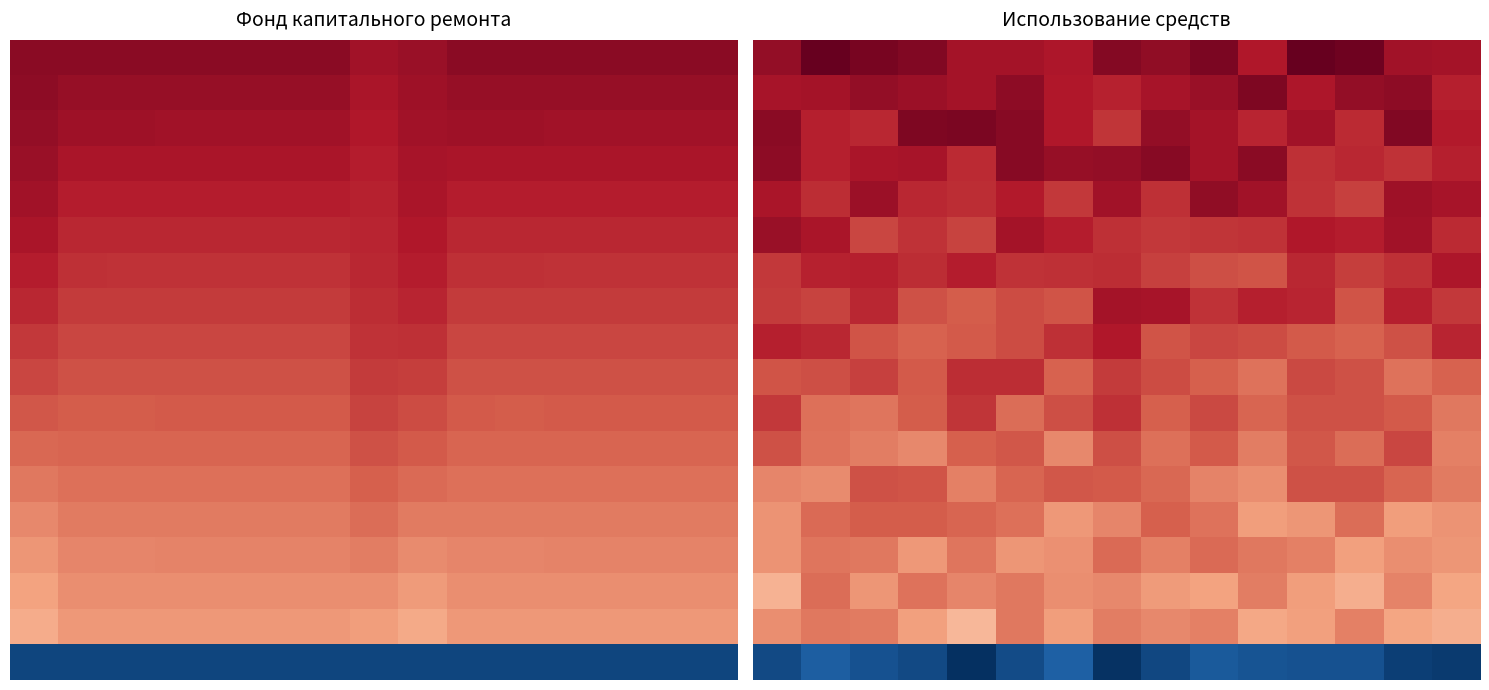

What is the greatest value displayed?

2698.2